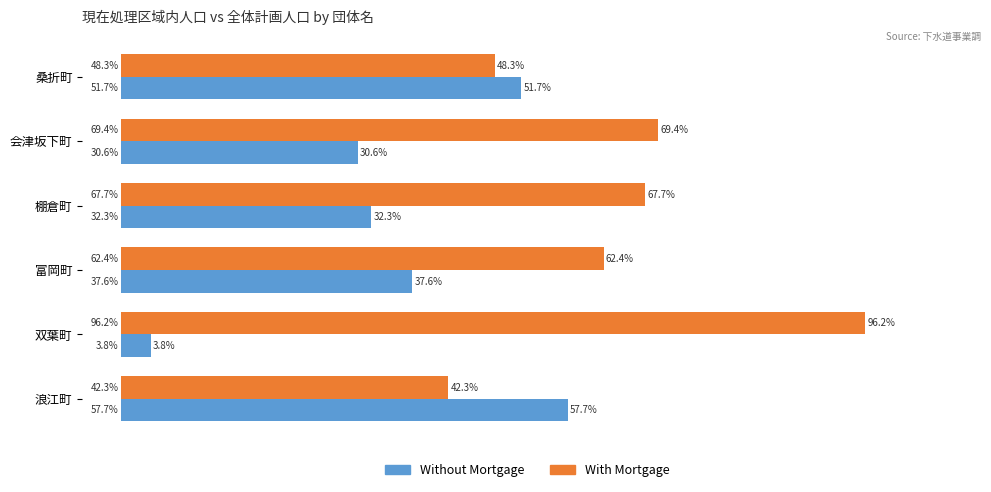

Rank the series by their average value, from highest to lowest.

With Mortgage, Without Mortgage